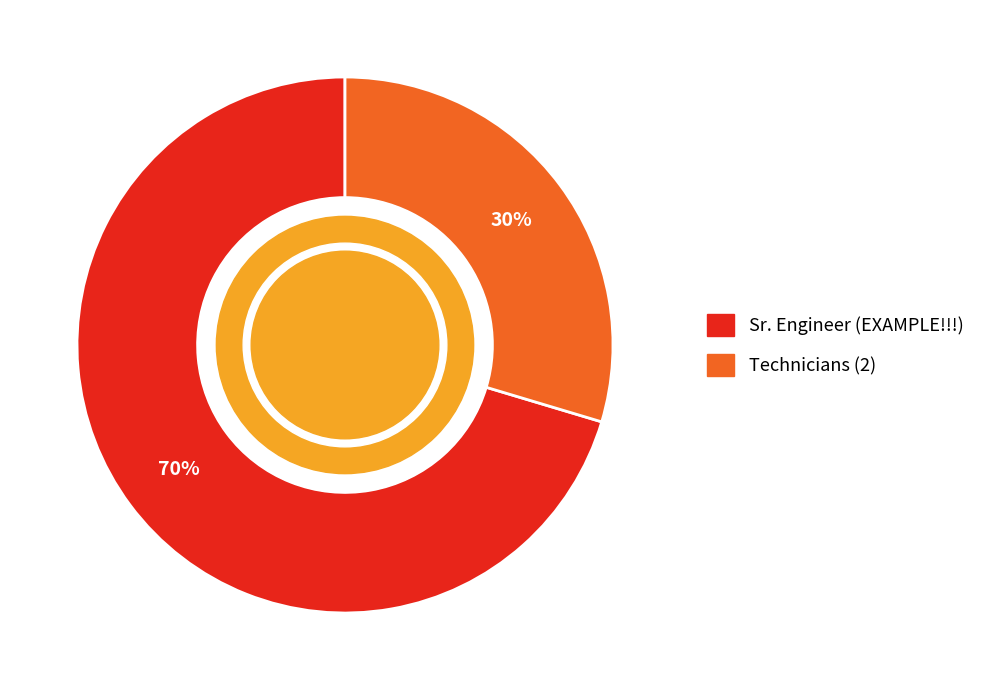

To the nearest percent, what is the average slice percentage?

50%